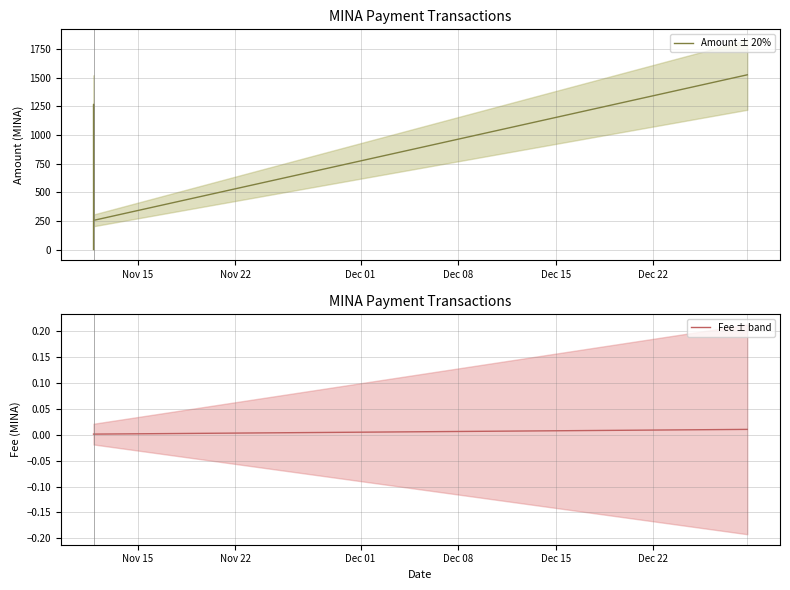

What are all the series names shown in the legend?

Amount ± 20%, Fee ± band